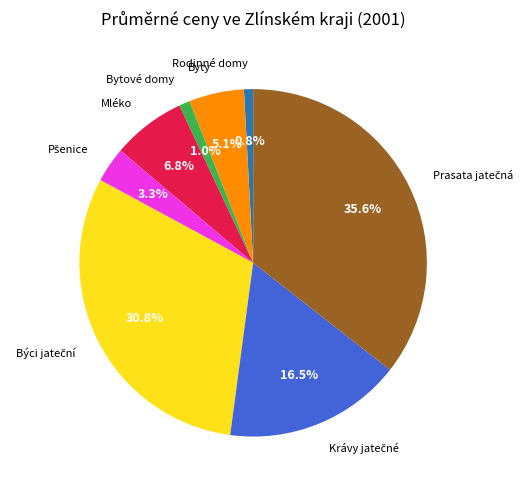

Does Bytové domy represent more than half of the total?

No